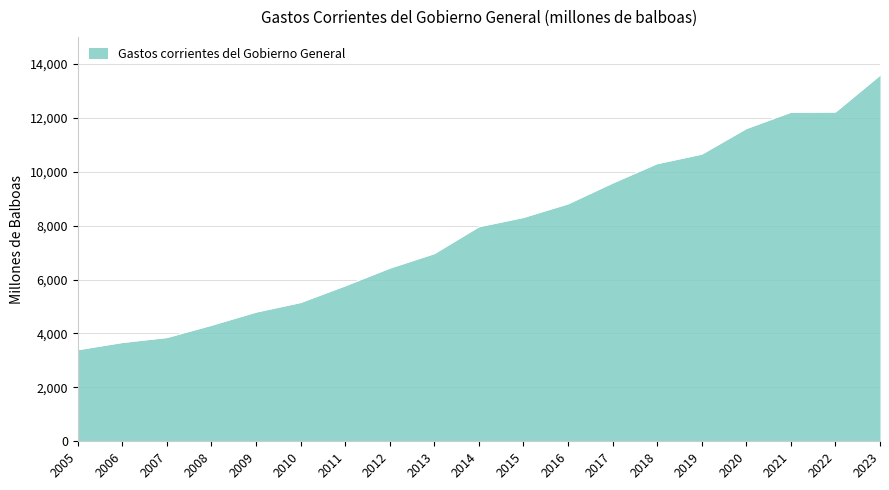

At which label is the value closest to 8487?

2015